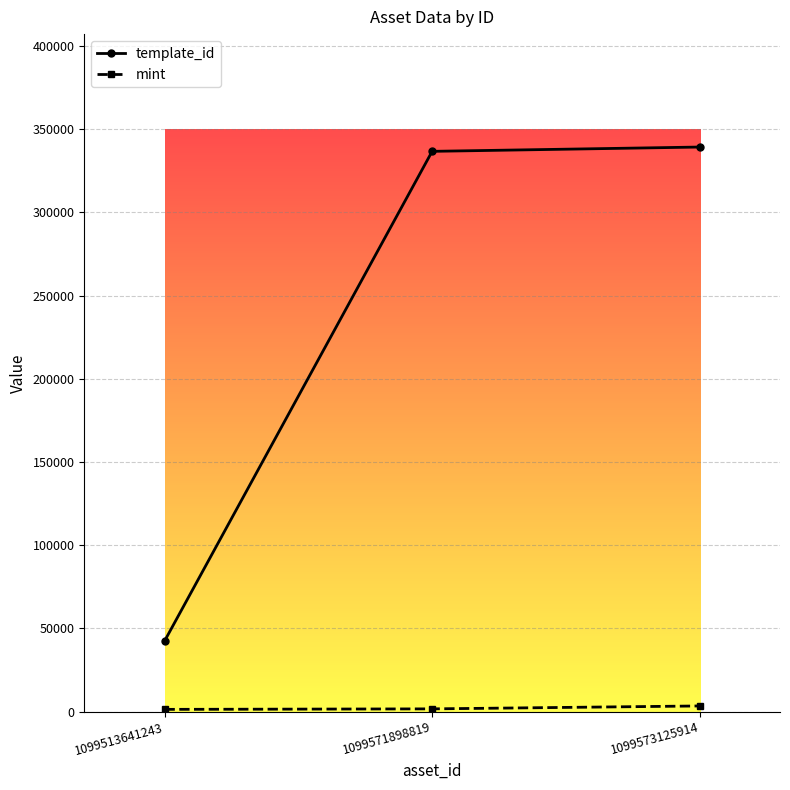

Which series has the widest spread of values?

template_id